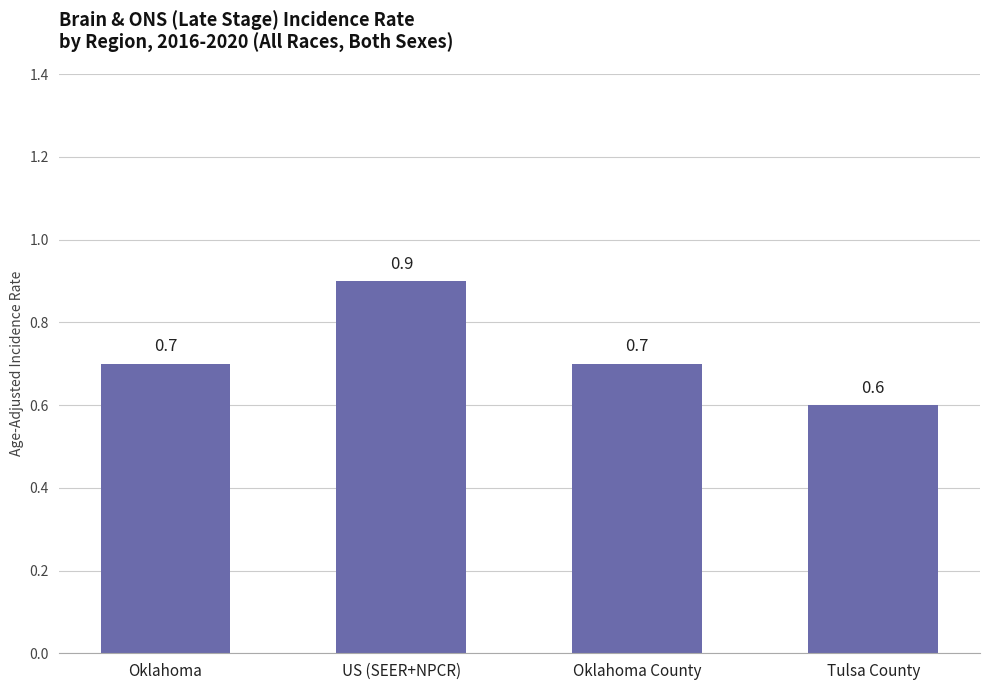

What is the label of the 1st bar from the left?

Oklahoma